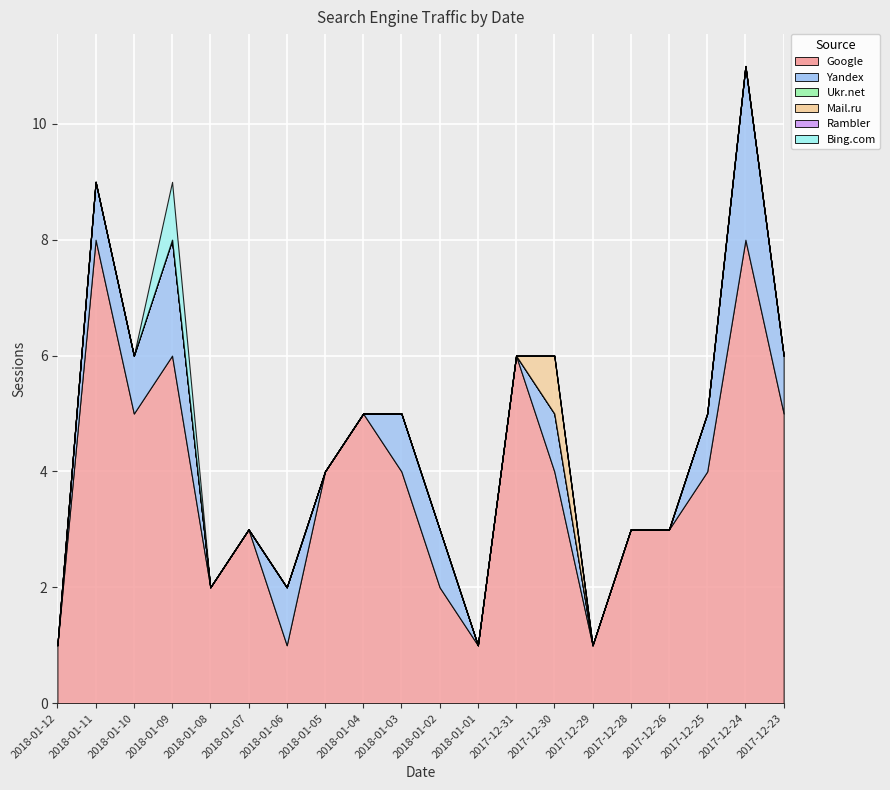

At which label does Google reach its minimum?

2018-01-12